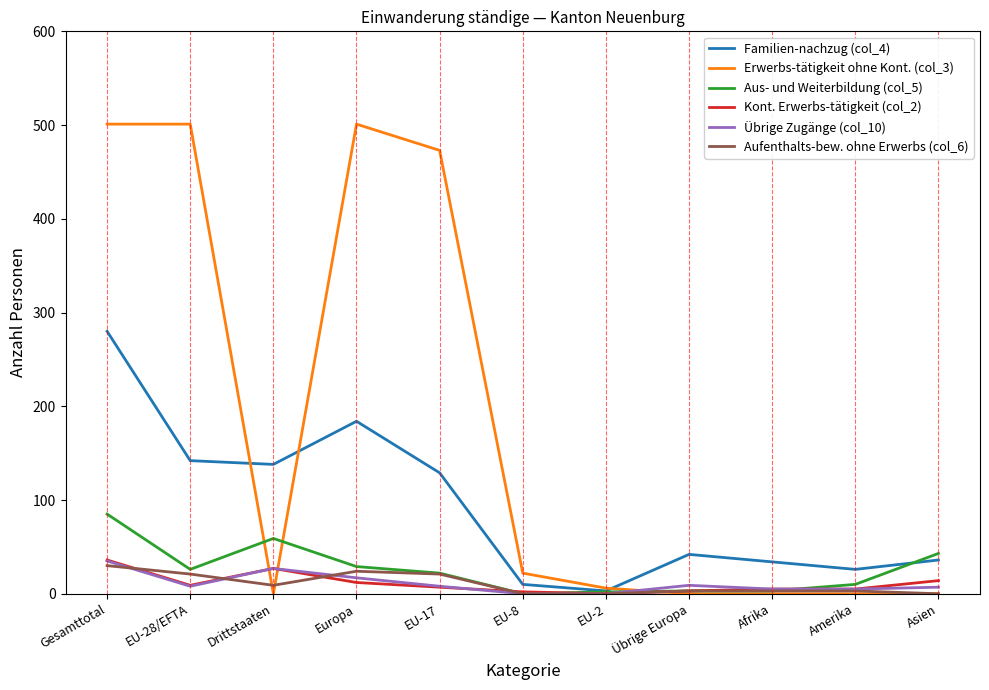

What is the difference between the maximum and second lowest values in the Kont. Erwerbs-tätigkeit (col_2) series?

34